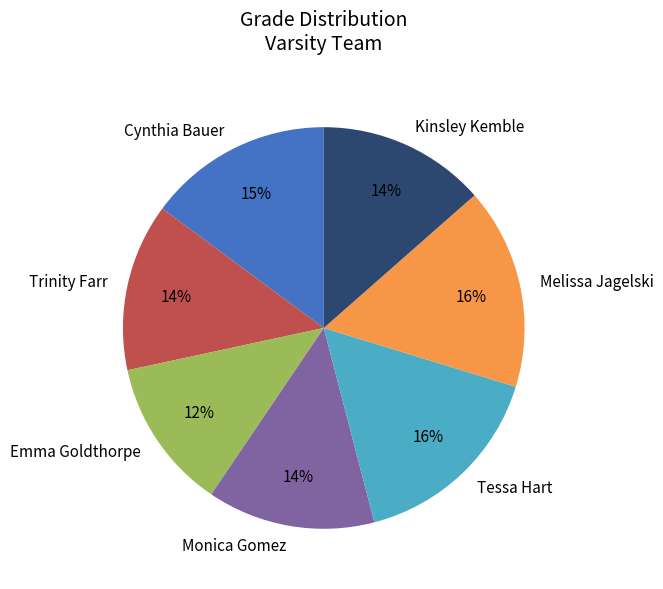

Count the number of slices in the pie.

7